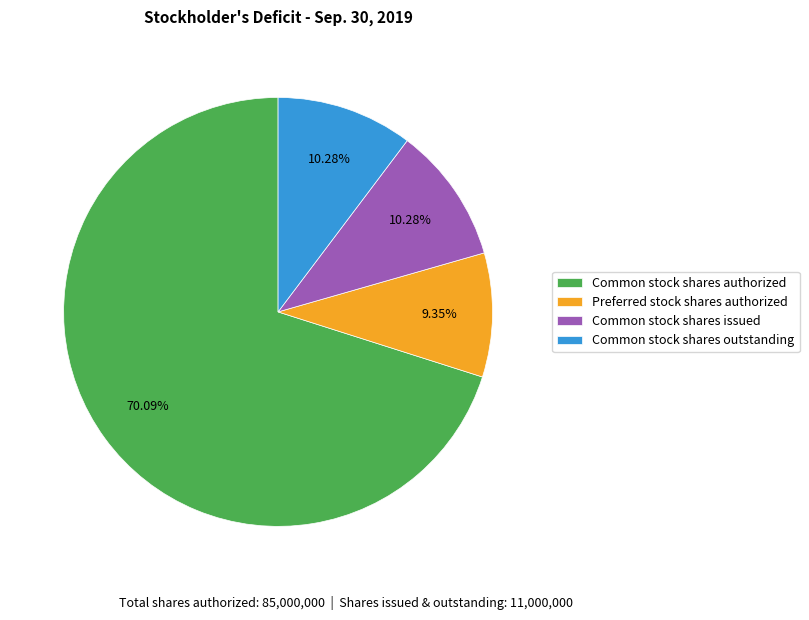

What is the ratio of the value at Common stock shares issued to the value at Common stock shares outstanding?

1.0